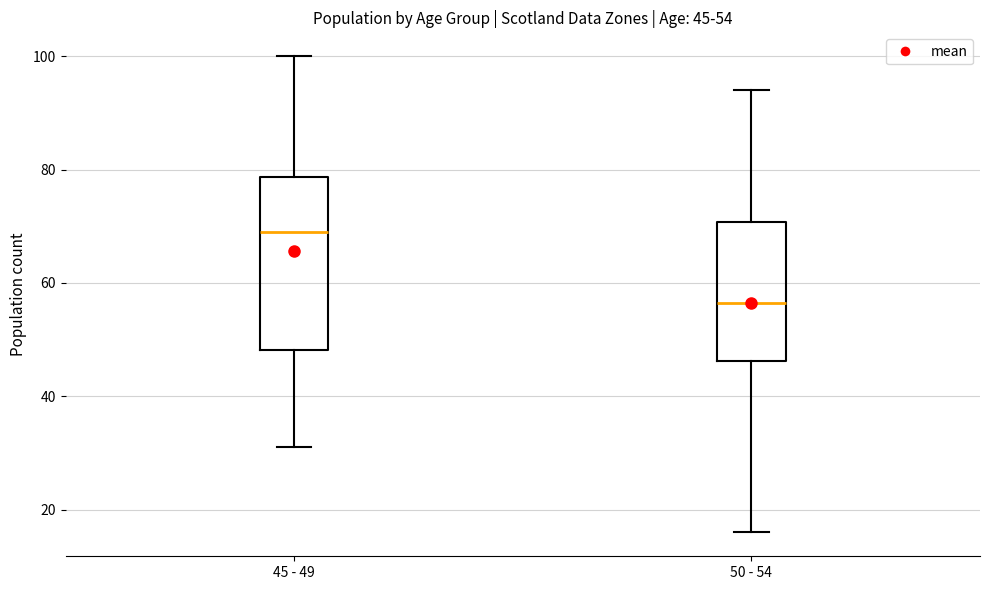

Which box is the tallest, from its lower edge to its upper edge?

45 - 49